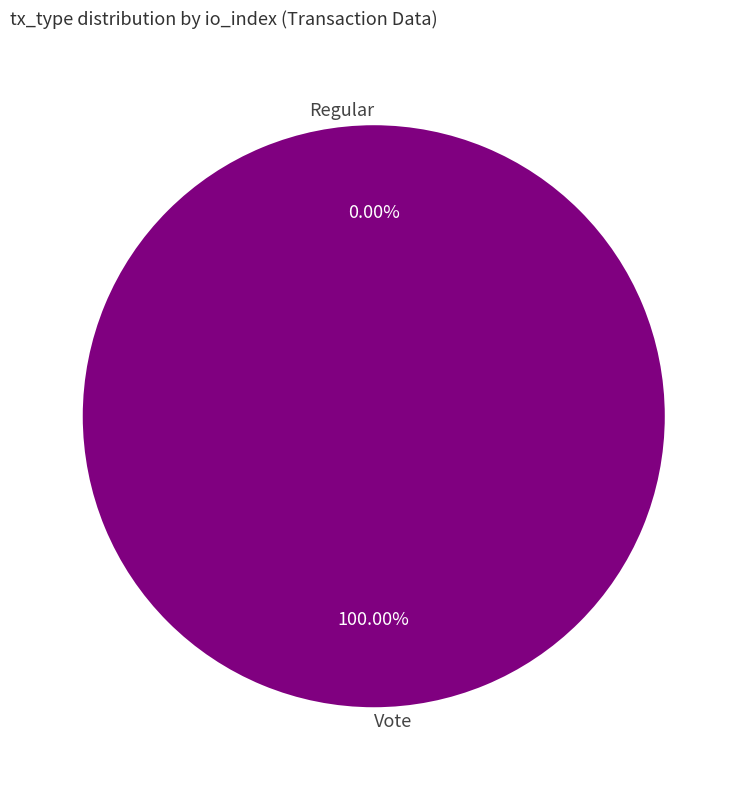

What portion of the pie excludes Regular?

100.0%